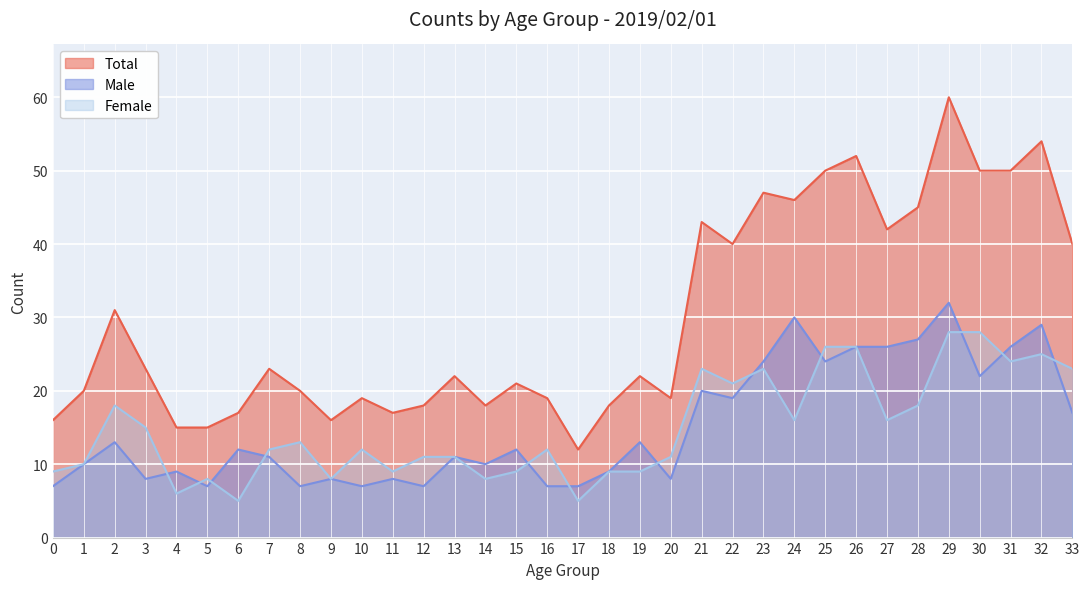

Reading right to left, what are all the values shown in this chart?

Total: 40	54	50	50	60	45	42	52	50	46	47	40	43	19	22	18	12	19	21	18	22	18	17	19	16	20	23	17	15	15	23	31	20	16
Male: 17	29	26	22	32	27	26	26	24	30	24	19	20	8	13	9	7	7	12	10	11	7	8	7	8	7	11	12	7	9	8	13	10	7
Female: 23	25	24	28	28	18	16	26	26	16	23	21	23	11	9	9	5	12	9	8	11	11	9	12	8	13	12	5	8	6	15	18	10	9